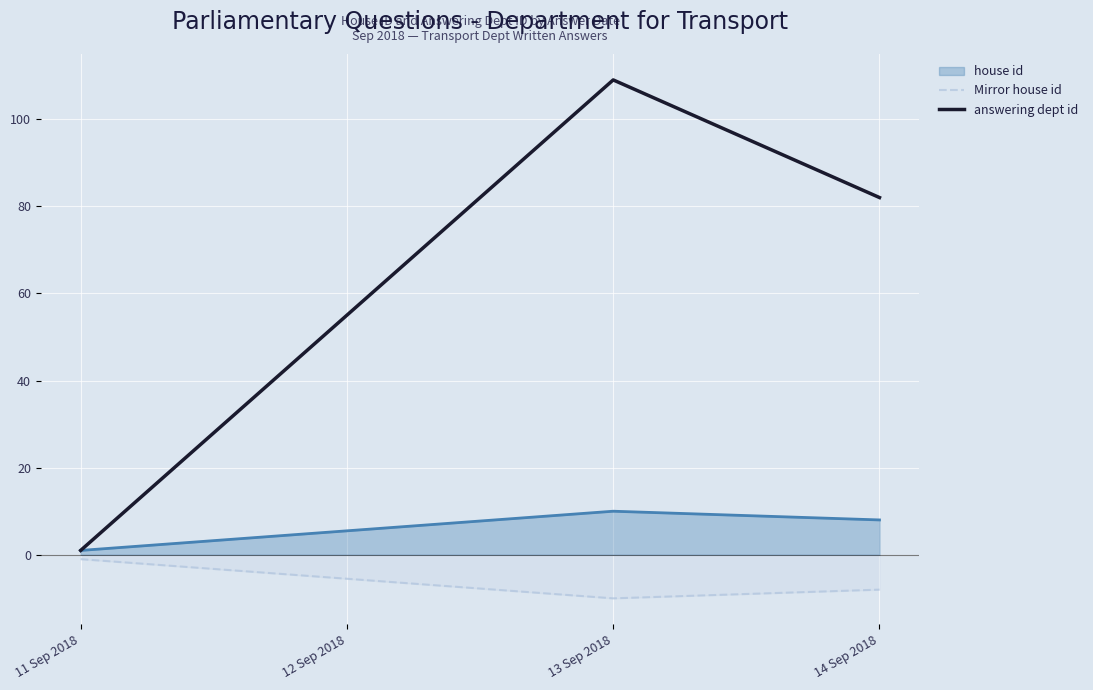

List the series in order of their overall mean, highest first.

answering dept id, house id, Mirror house id